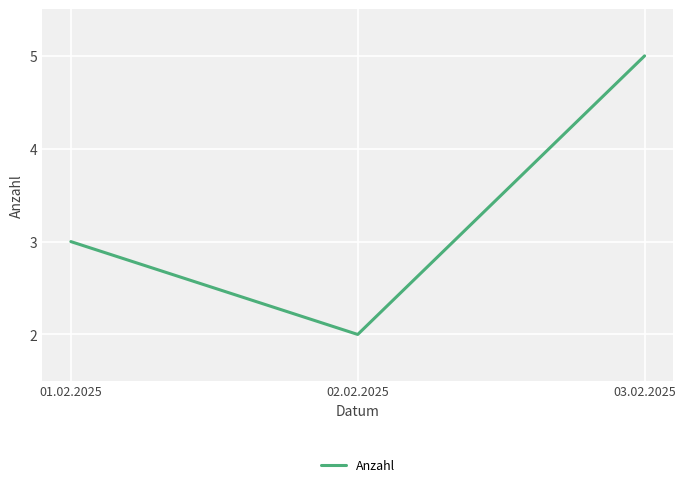

Is it true that the value at 02.02.2025 is 2?

True